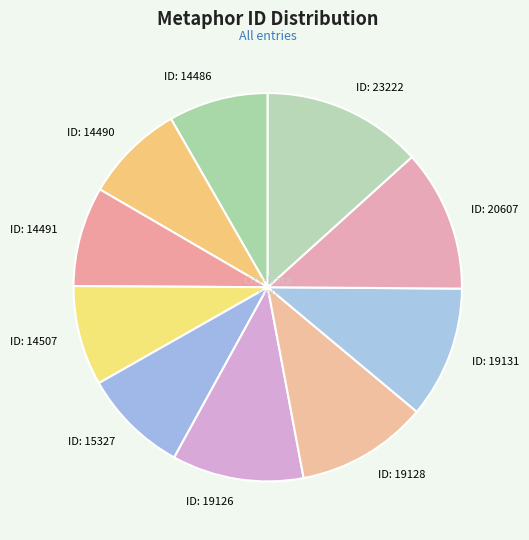

To the nearest percent, what is the difference between the largest and smallest slice percentages?

5%